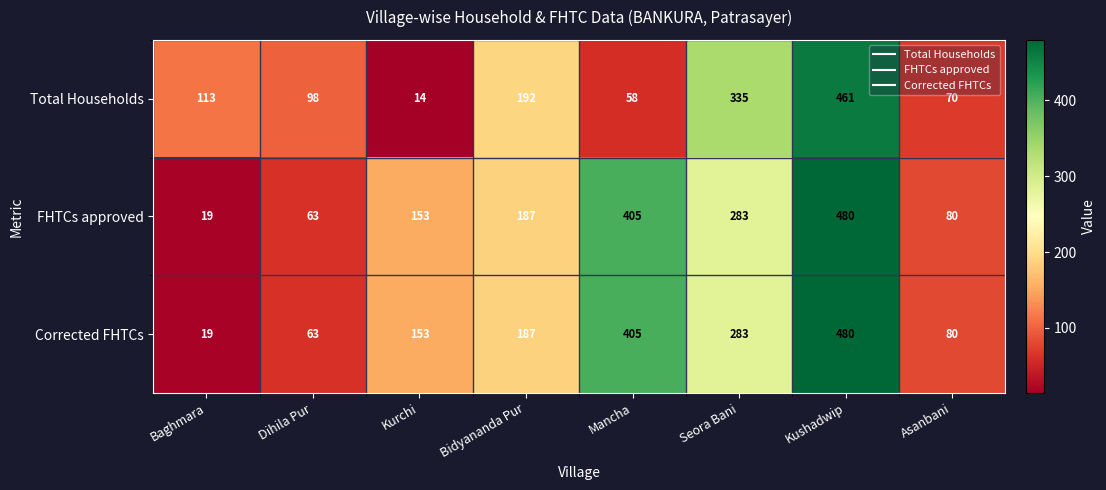

Rank the categories by Total Households value from lowest to highest.

Kurchi, Mancha, Asanbani, Dihila Pur, Baghmara, Bidyananda Pur, Seora Bani, Kushadwip